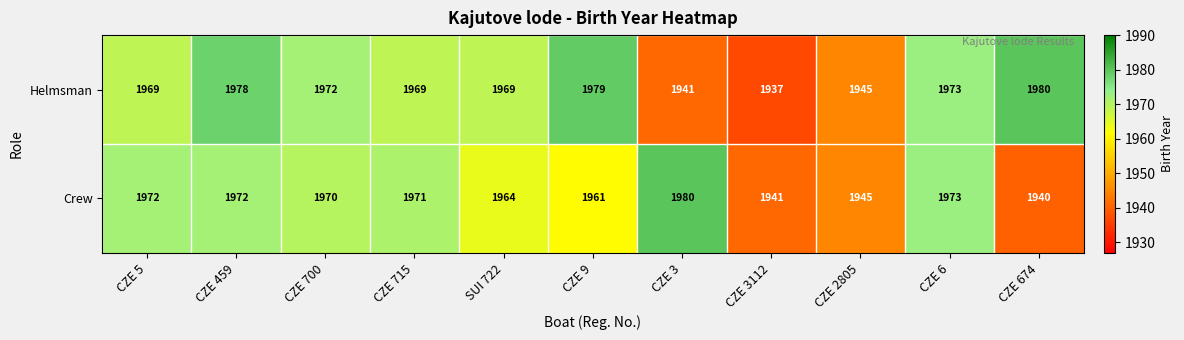

What is the total value across all series at CZE 6?

3946